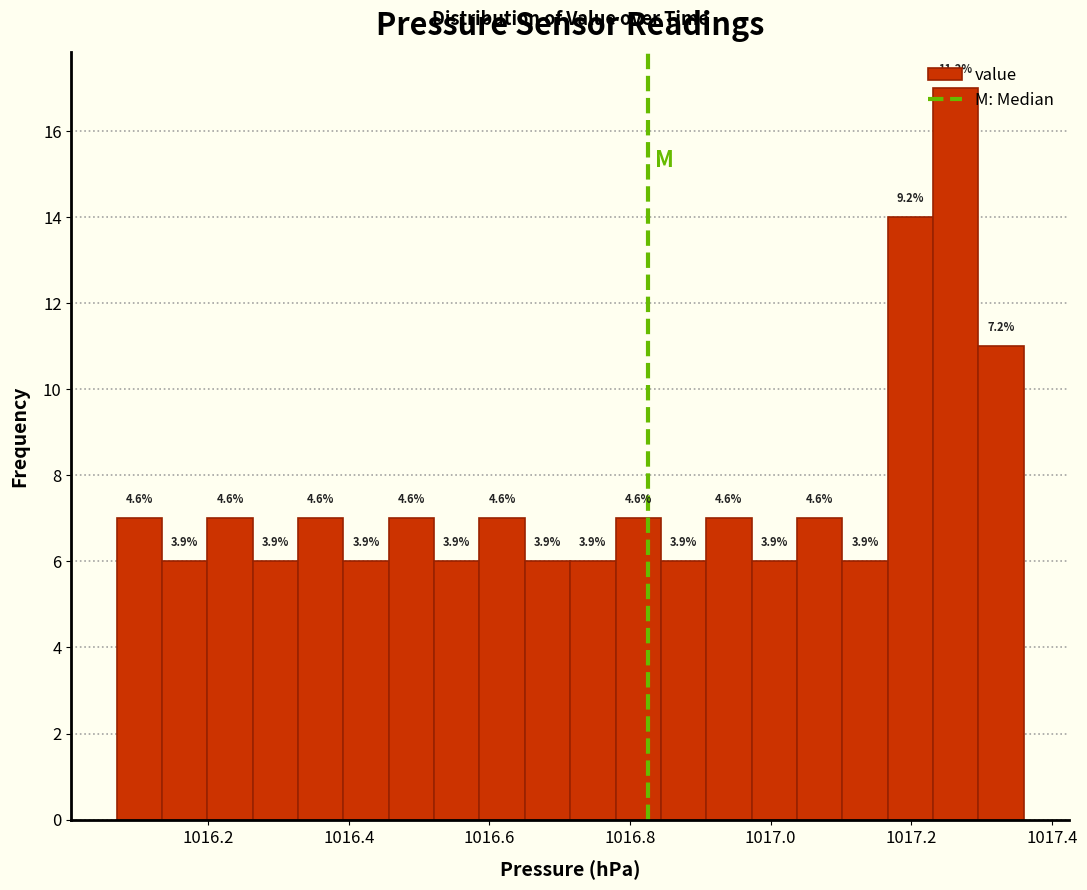

Read against the x-axis, roughly where is the centre of the tallest bar?

1017.26